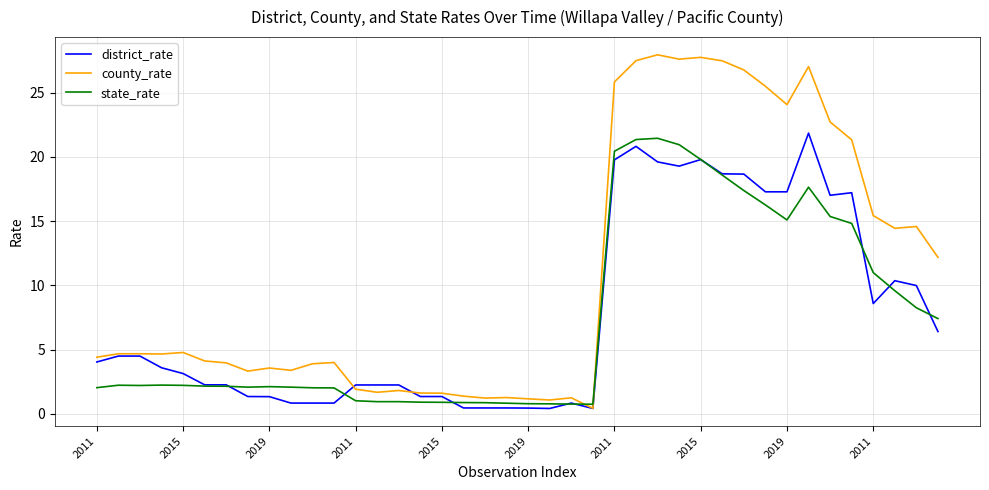

Which series has the largest range (max minus min)?

county_rate